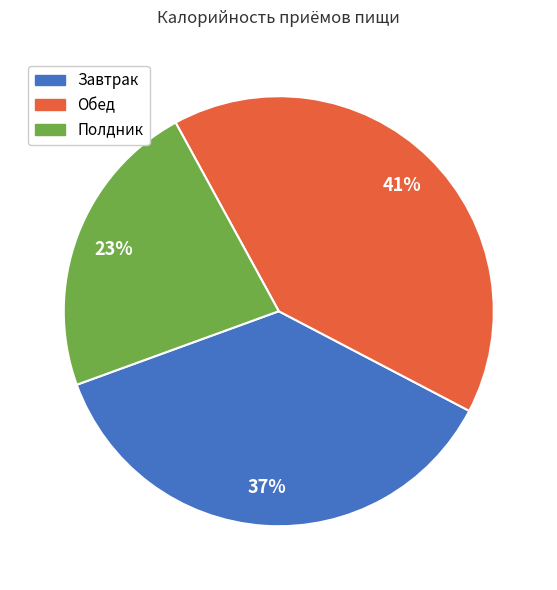

Do Обед and Завтрак together represent more than half of the pie?

Yes